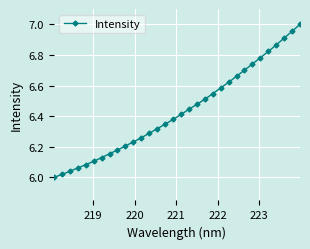

What is the difference between the maximum and minimum values?

1.0